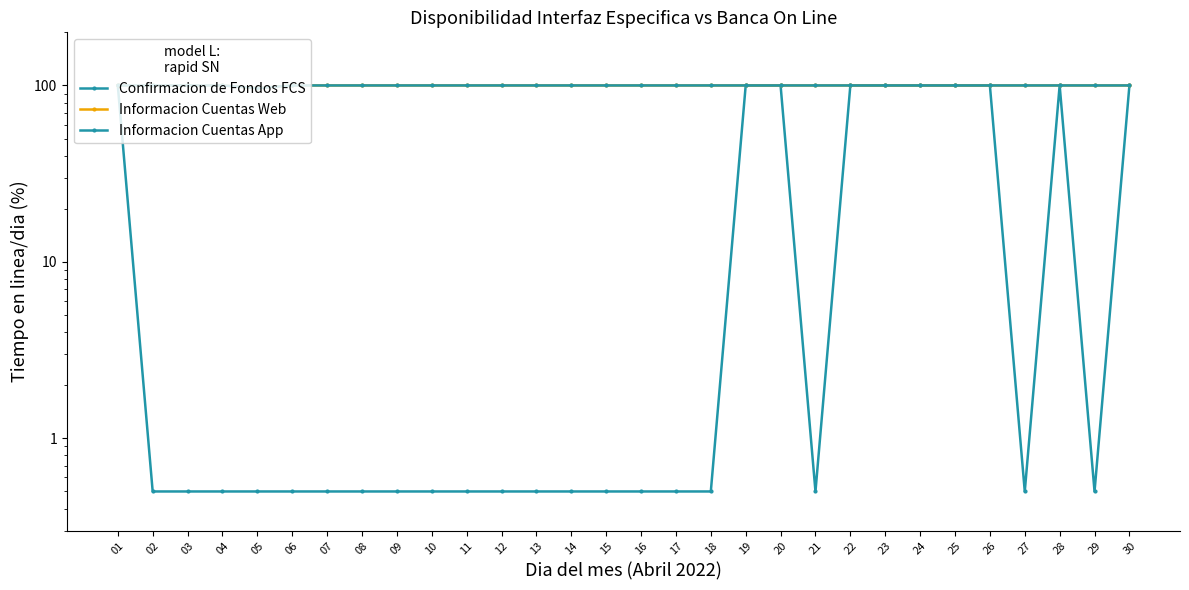

What is the difference between the Confirmacion de Fondos FCS values at 01 and 14?

99.5